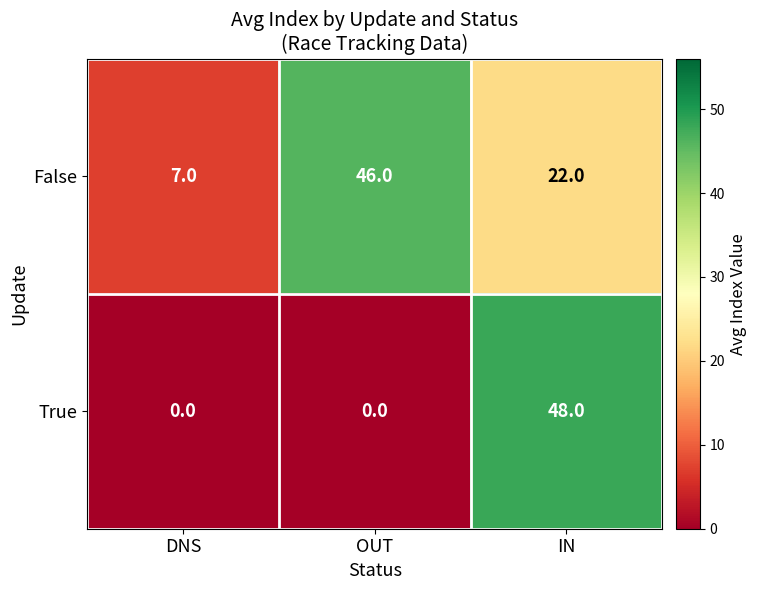

Count the False values in the range 7 to 46.

3